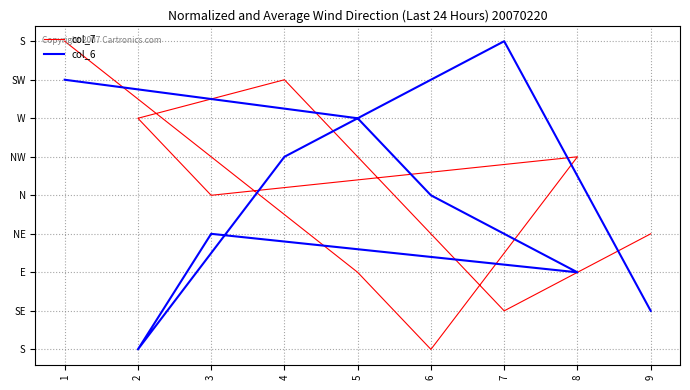

Which series ends up on top after the final intersection of col_6 and col_7?

col_7